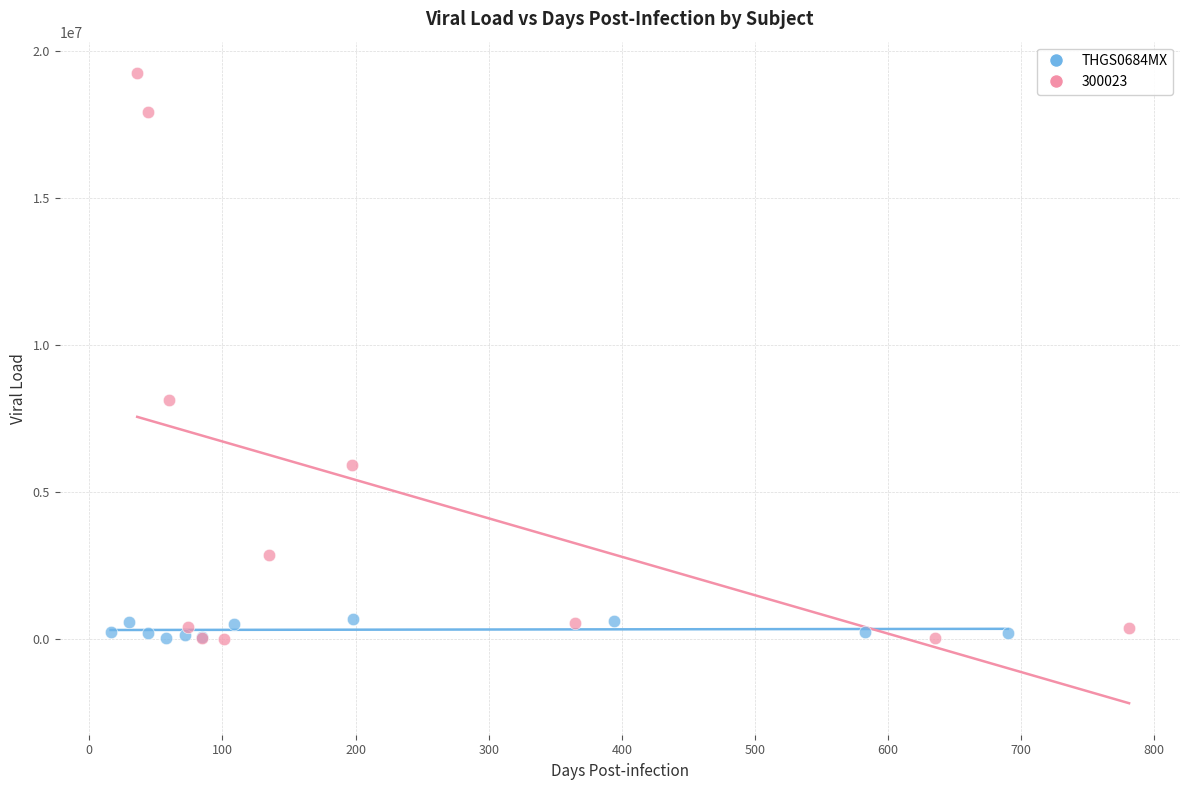

Which series has the widest spread of Y values?

300023